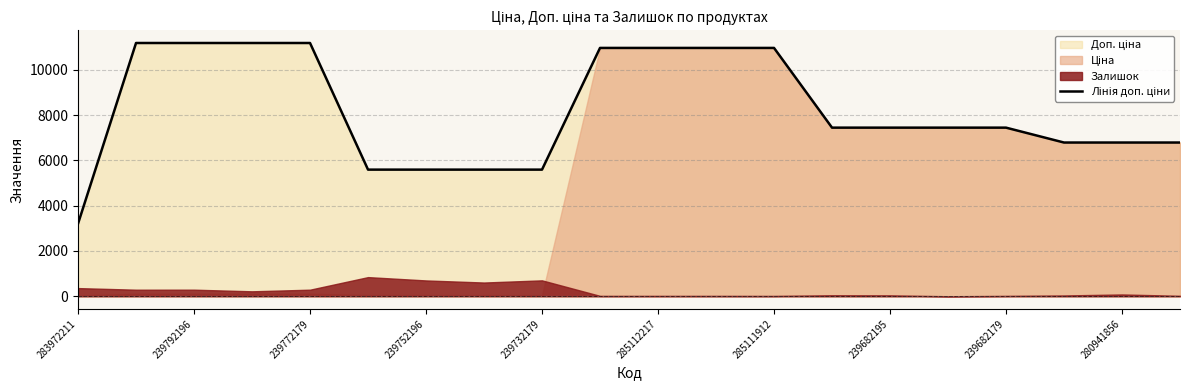

What is the difference between the values at 285112217 and 239682179?

3519.8